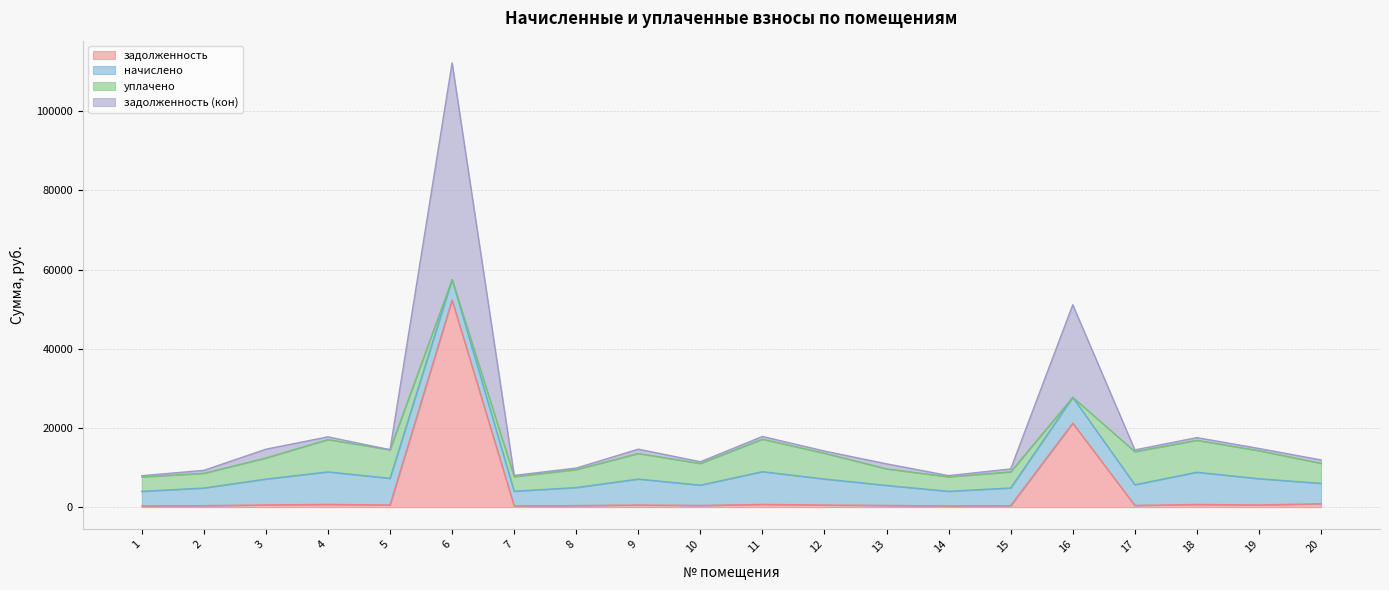

At which category is the sum across all series the highest?

6